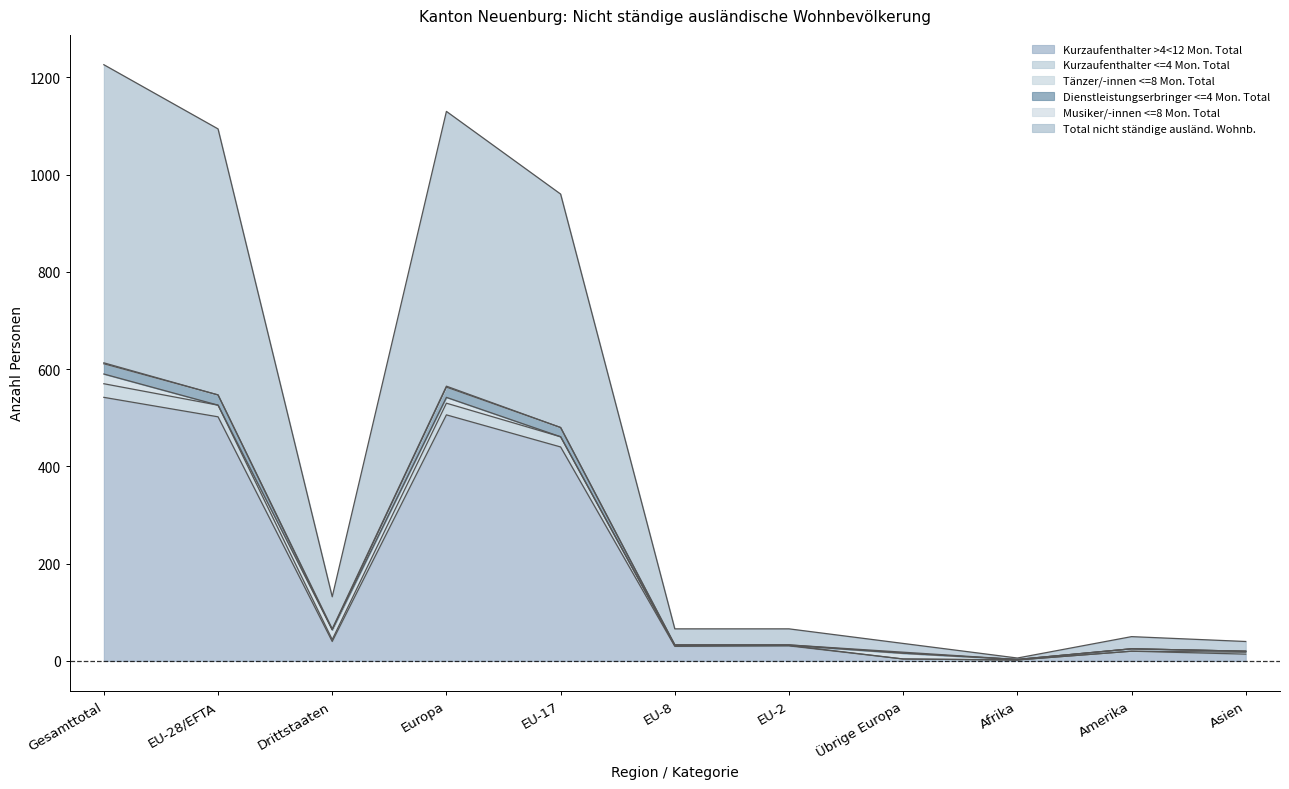

What is the average value of the Total nicht ständige ausländ. Wohnb. series?

218